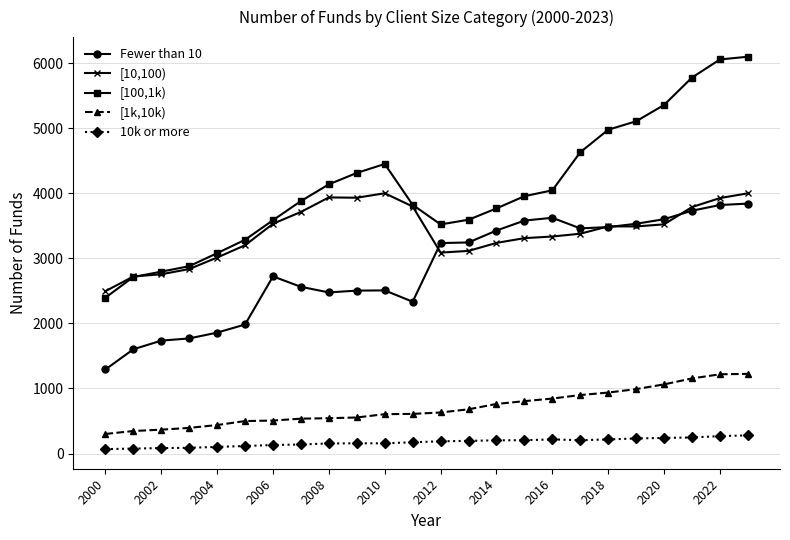

Which series has the largest total across all categories?

[100,1k)